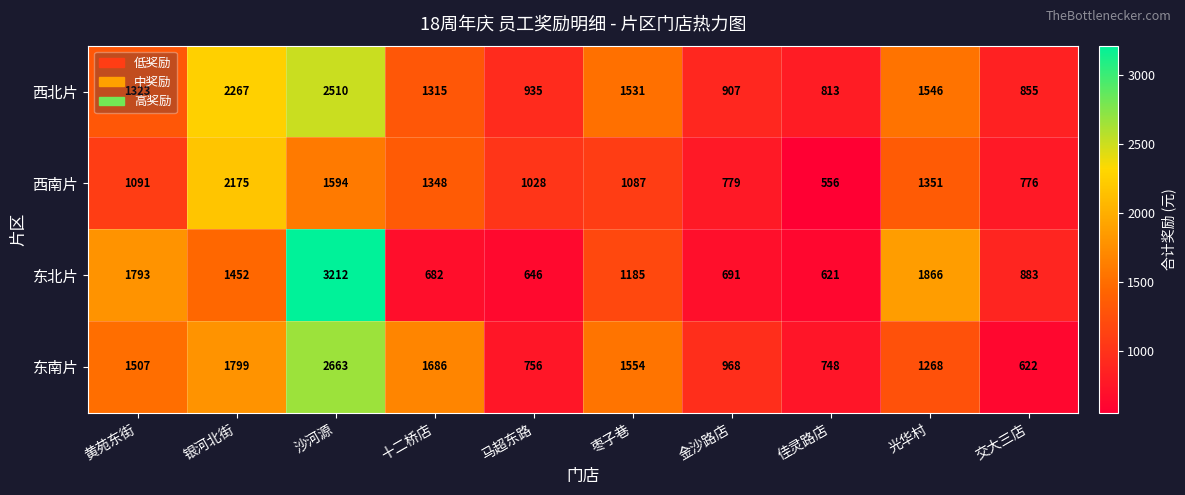

At which label is 西南片 closest to 1365?

光华村